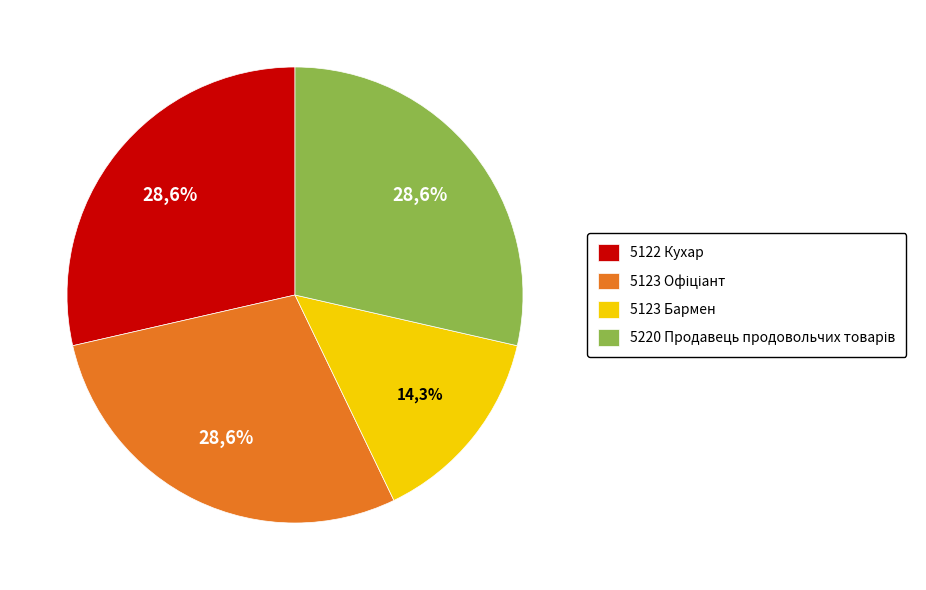

Is it true that 5123 Офіціант is 43% of the pie?

False